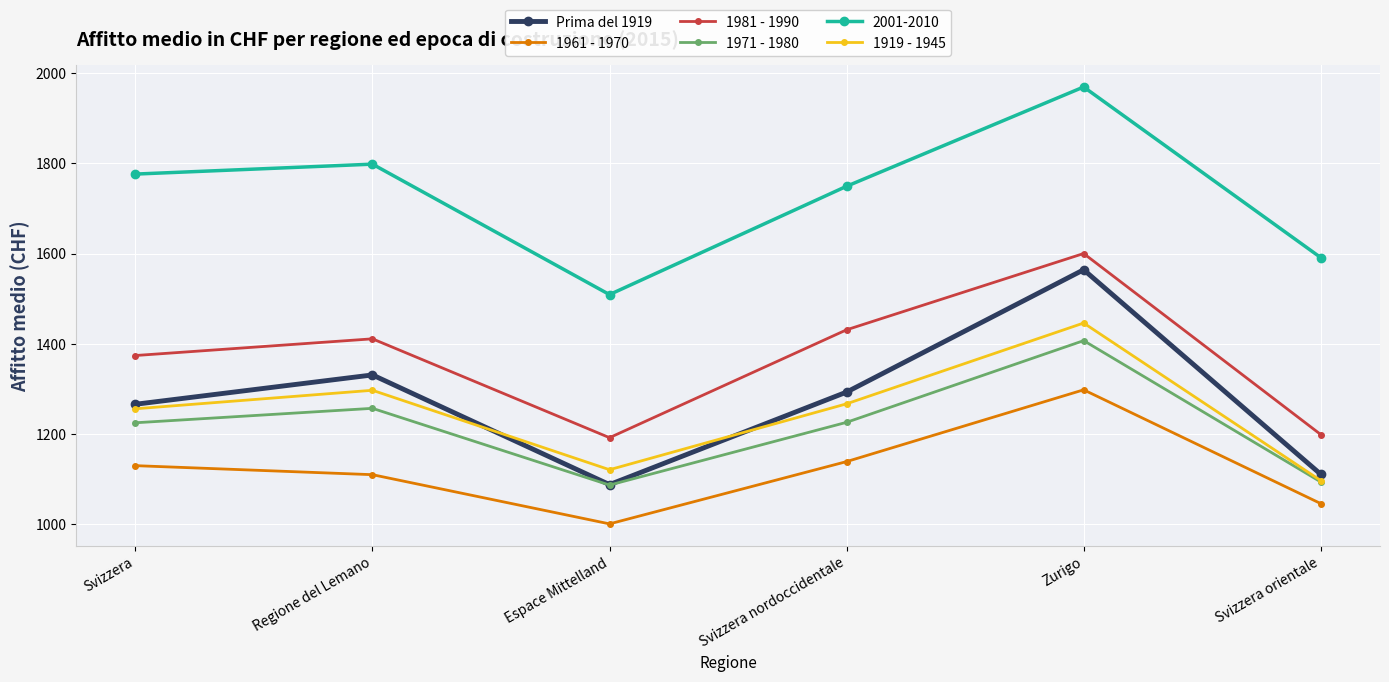

What is the spread (max minus min) of values at Espace Mittelland?

508